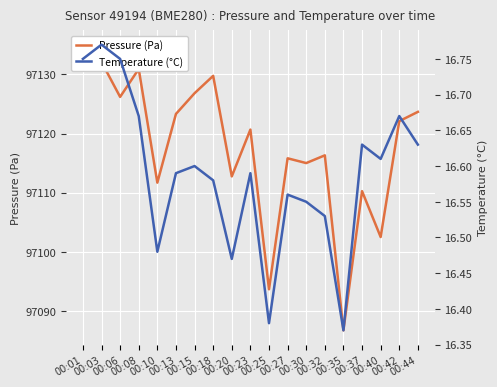

What is the value of the pressure point at the 13th from the left?

97115.0